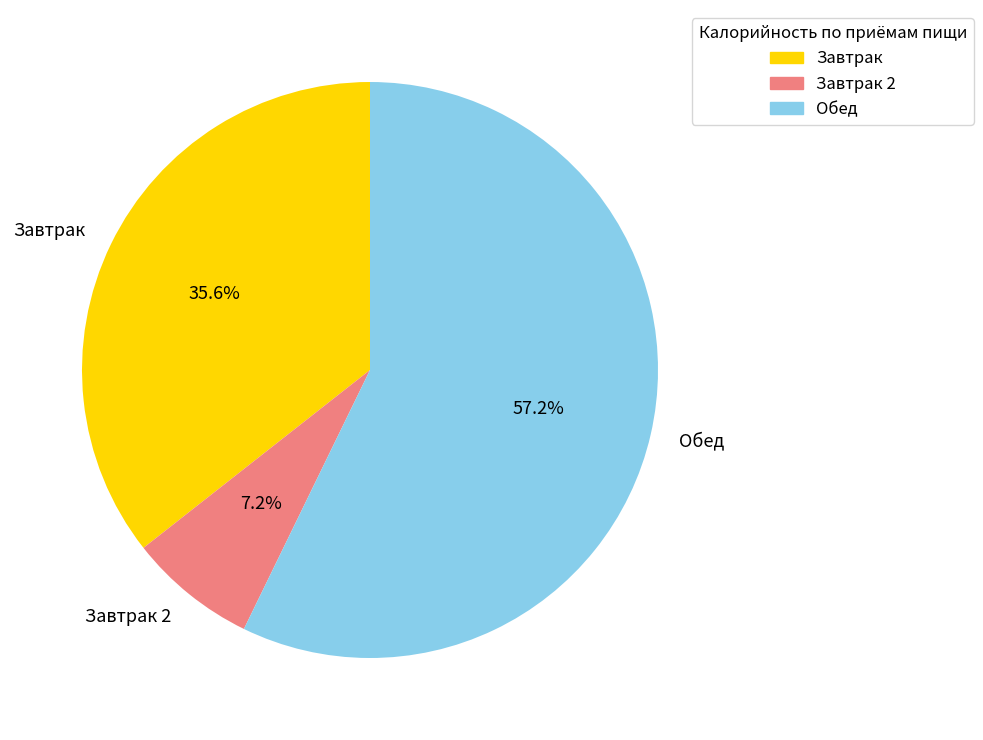

Combined, do Обед and Завтрак 2 account for over 50%?

Yes